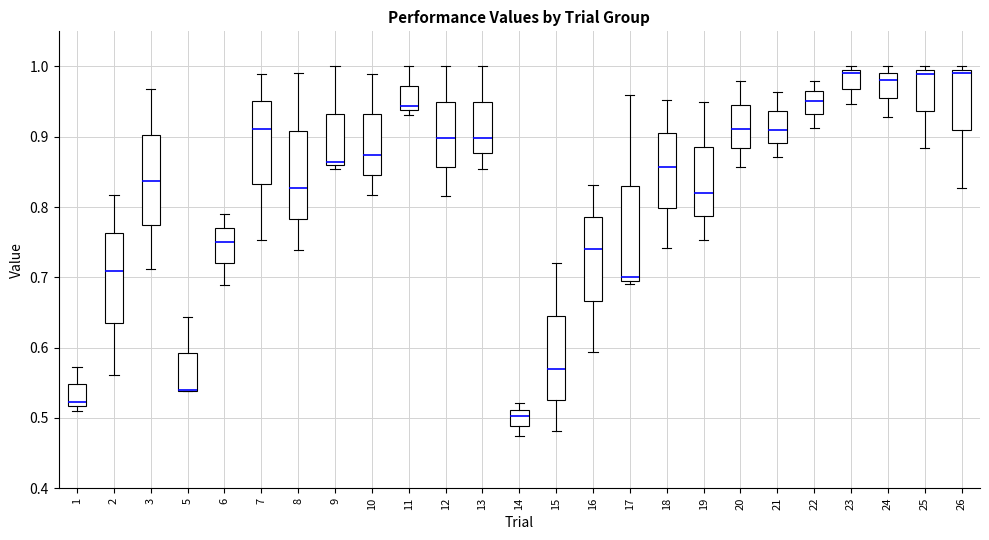

Where does the median line of the box at x = 10 sit on the y-axis? The values are not printed on the chart, so give them approximately, as read against the axis.

0.87